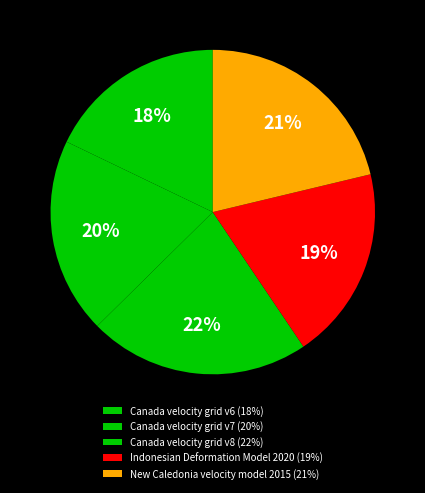

Is it true that Indonesian Deformation Model 2020 is 14% of the pie?

False